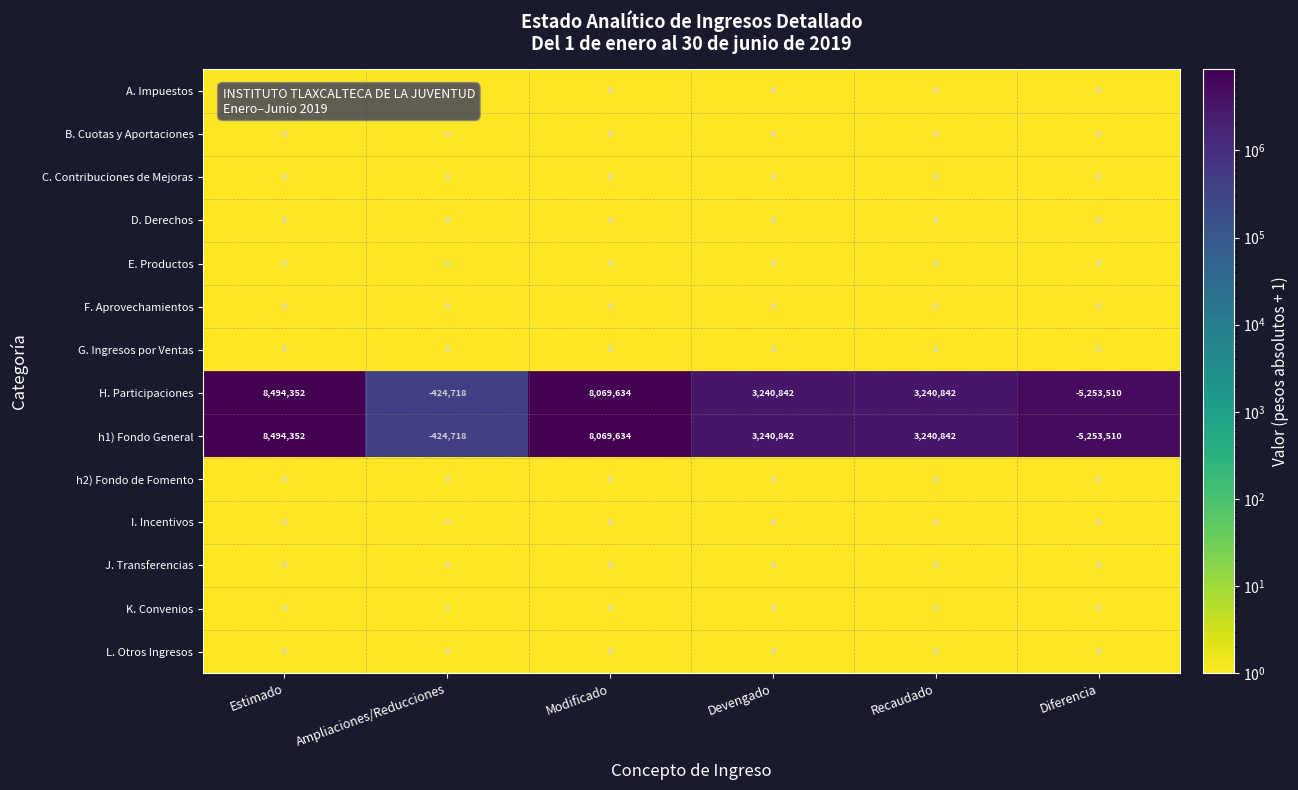

True or false: I. Incentivos has a value of 0 at Estimado.

True